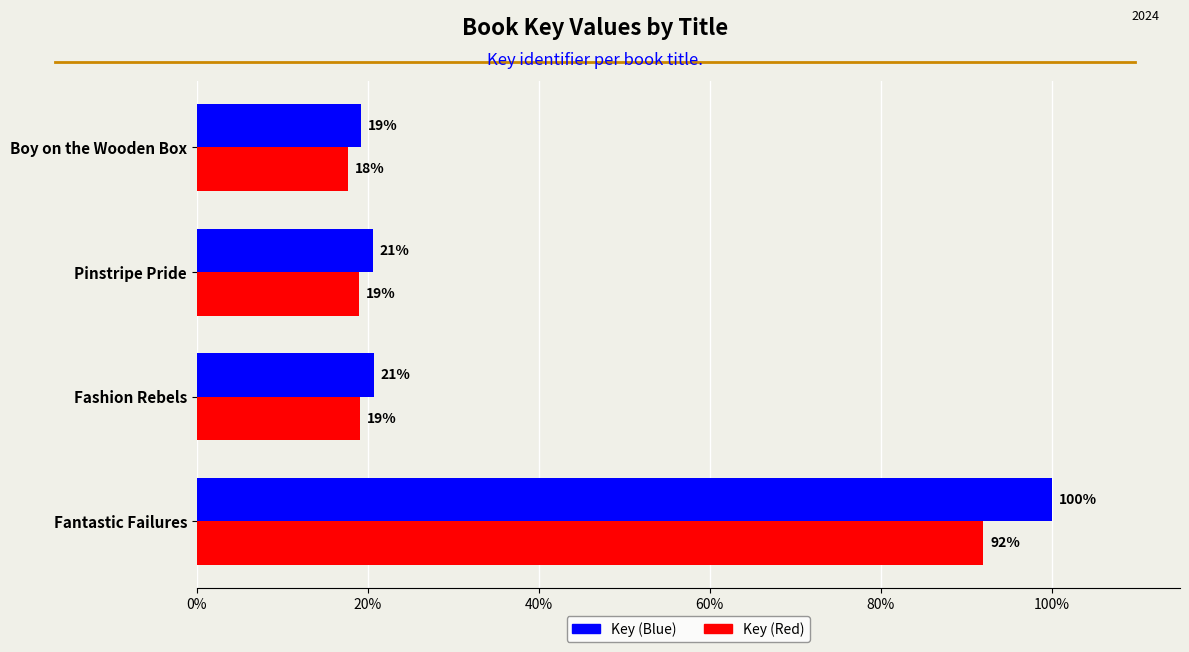

Between Fantastic Failures and Boy on the Wooden Box, which series saw the biggest shift?

Key (Blue)